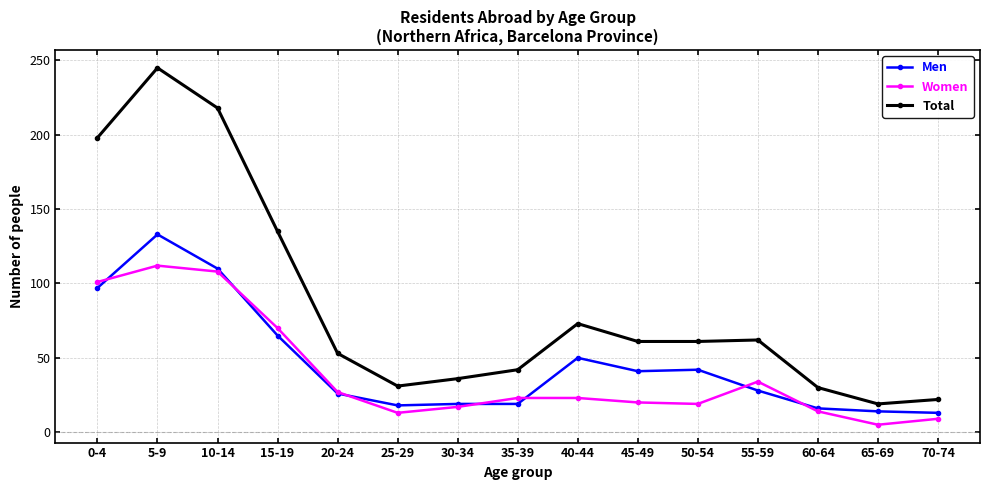

At which category is the sum across all series the highest?

5-9